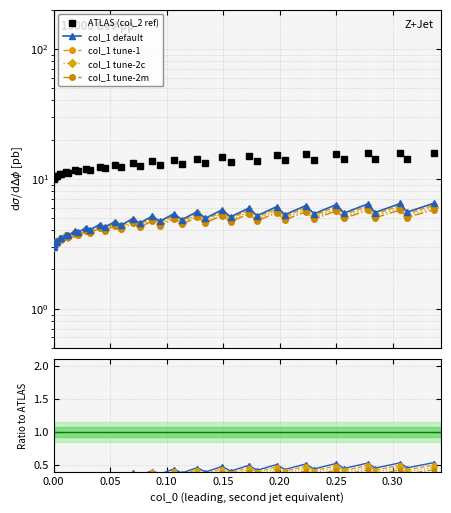

How many values in col_1 default are above zero?

39